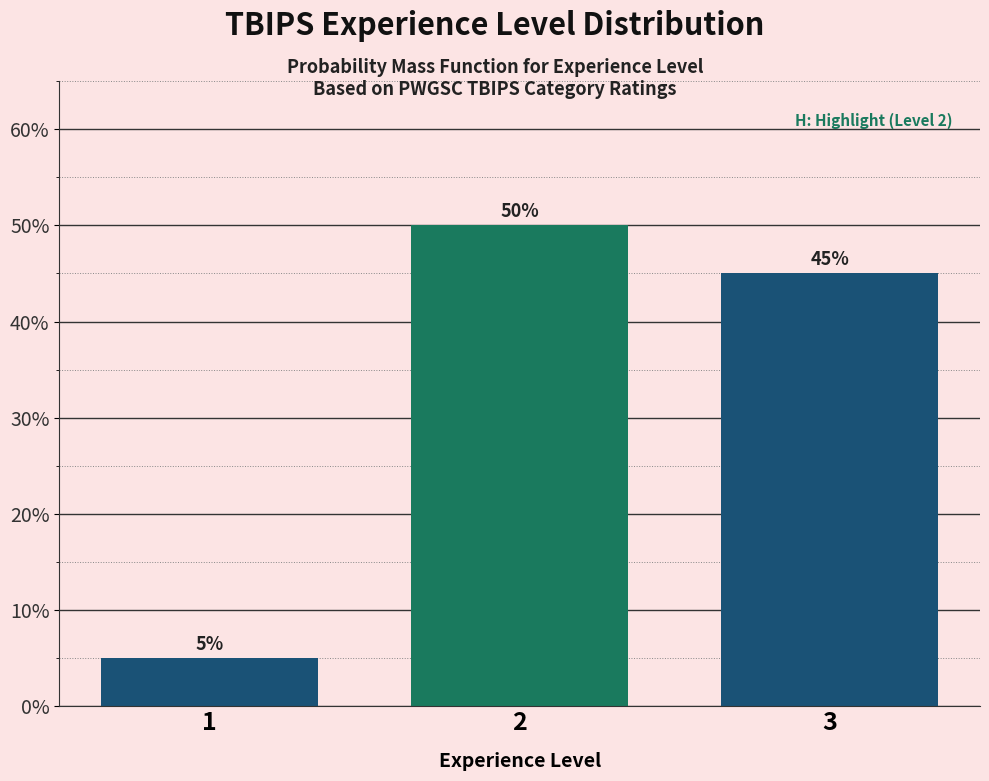

Does the chart contain any negative values?

No